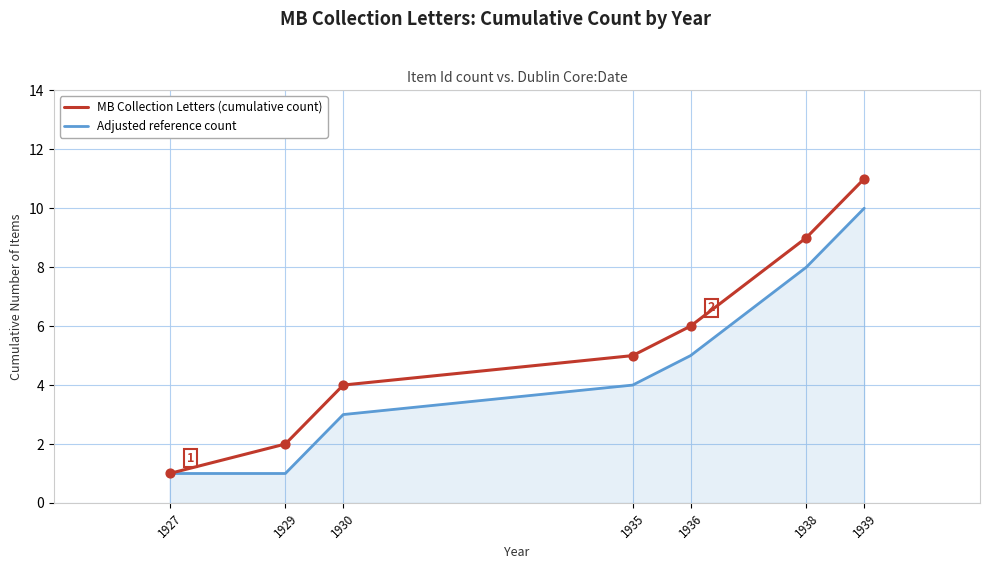

Which series has the largest range (max minus min)?

MB Collection Letters (cumulative count)